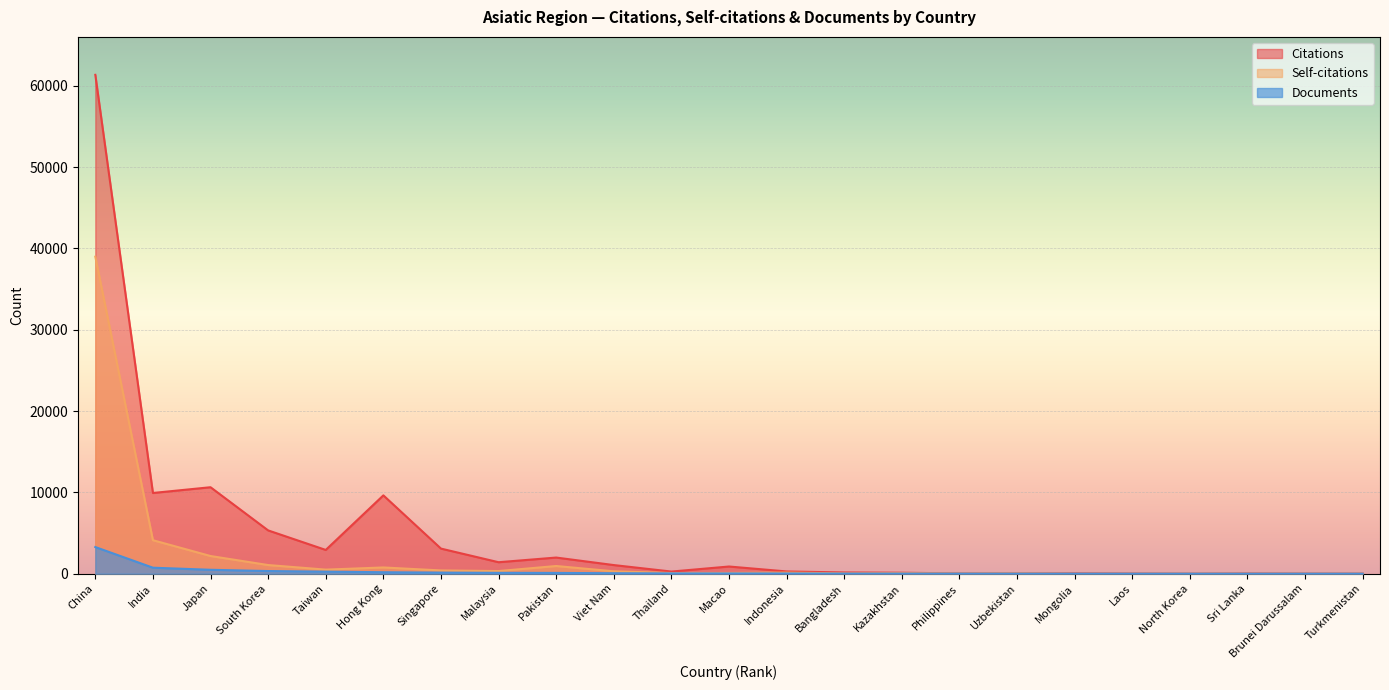

True or false: Citations and Documents intersect in this chart.

False